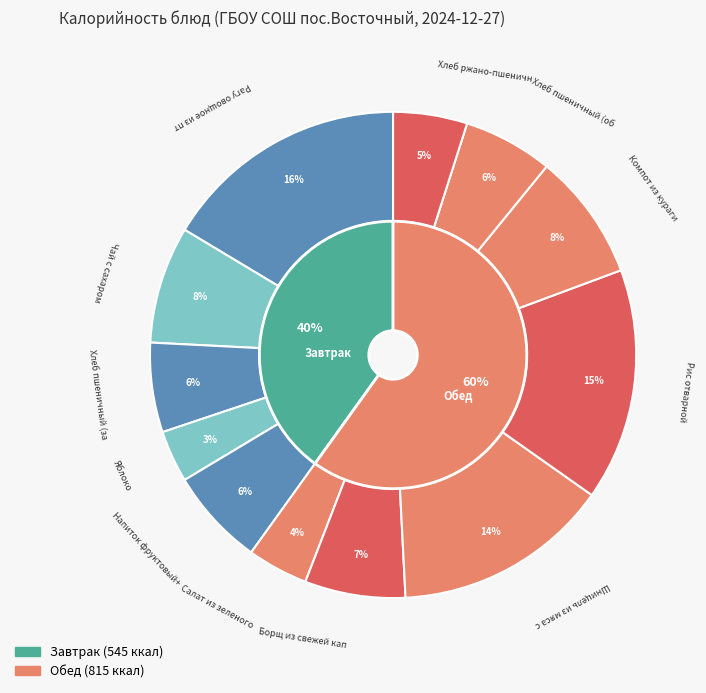

What is the change in value from Шницель из мяса с соусом to Компот из кураги?

-81.0